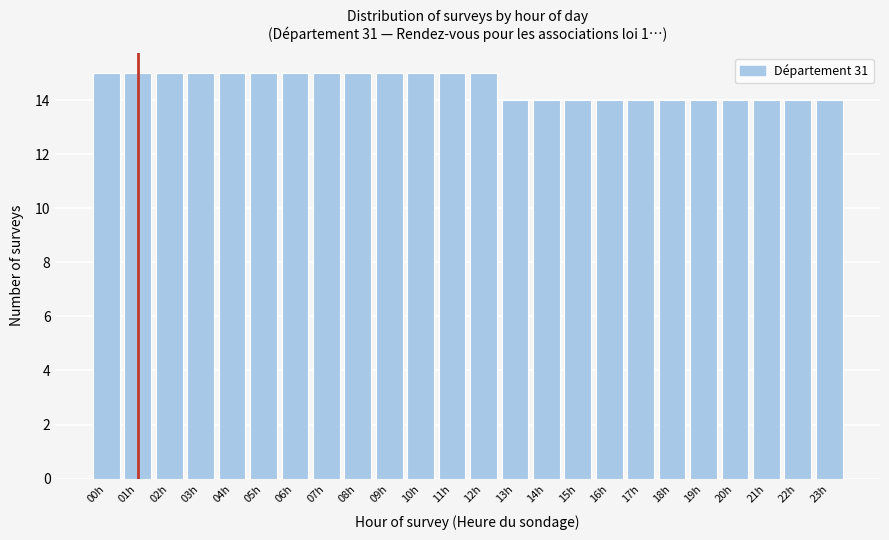

Reading right to left, transcribe all the data shown in this chart.

23h=14	22h=14	21h=14	20h=14	19h=14	18h=14	17h=14	16h=14	15h=14	14h=14	13h=14	12h=15	11h=15	10h=15	09h=15	08h=15	07h=15	06h=15	05h=15	04h=15	03h=15	02h=15	01h=15	00h=15